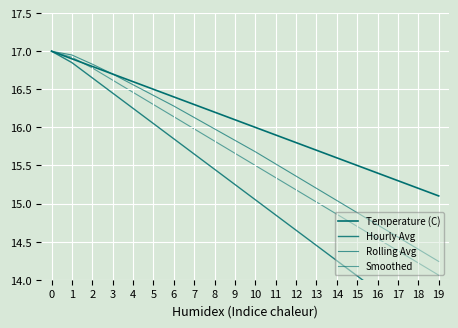

What is the total value across all series at 10?

62.2